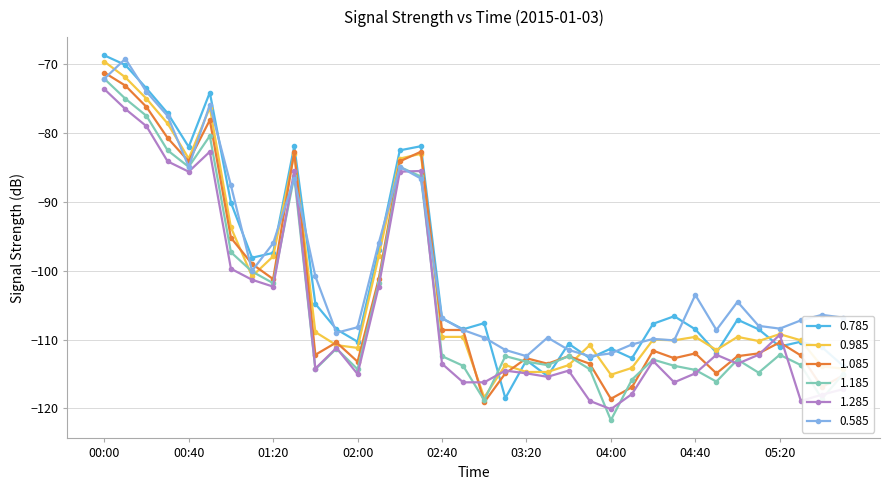

What is the greatest value displayed?

-68.7